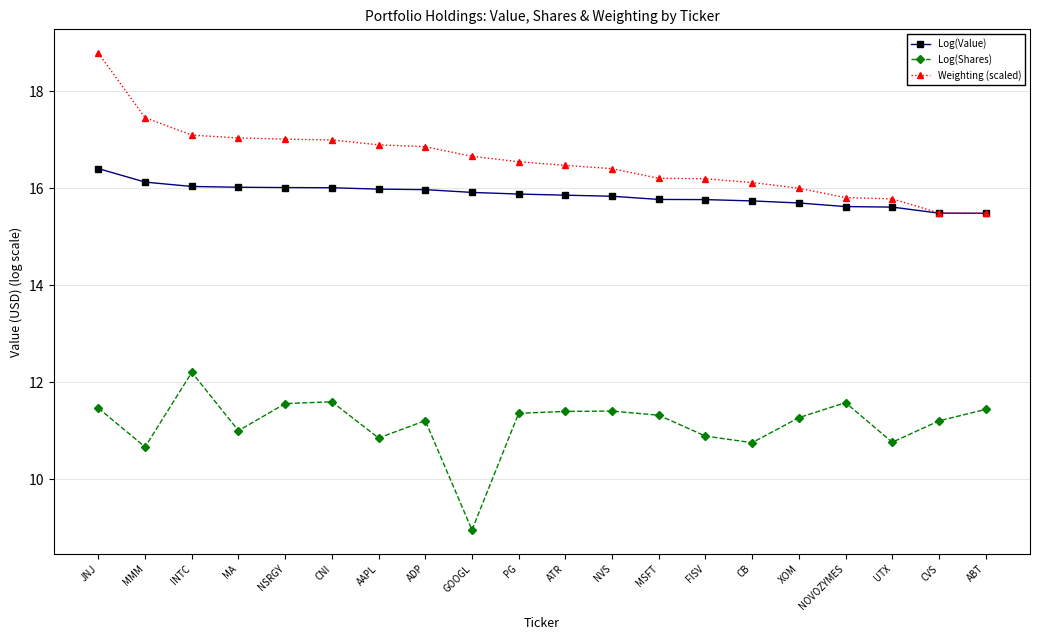

What is the sum of all Log(Shares) values?

222.9